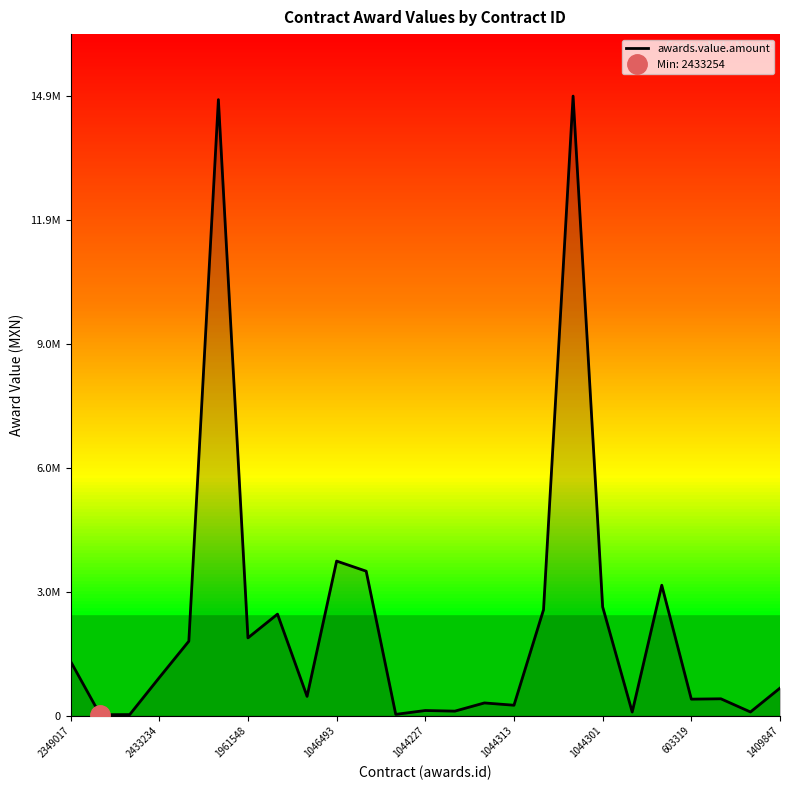

What is the difference between the maximum and minimum values?

14899426.3